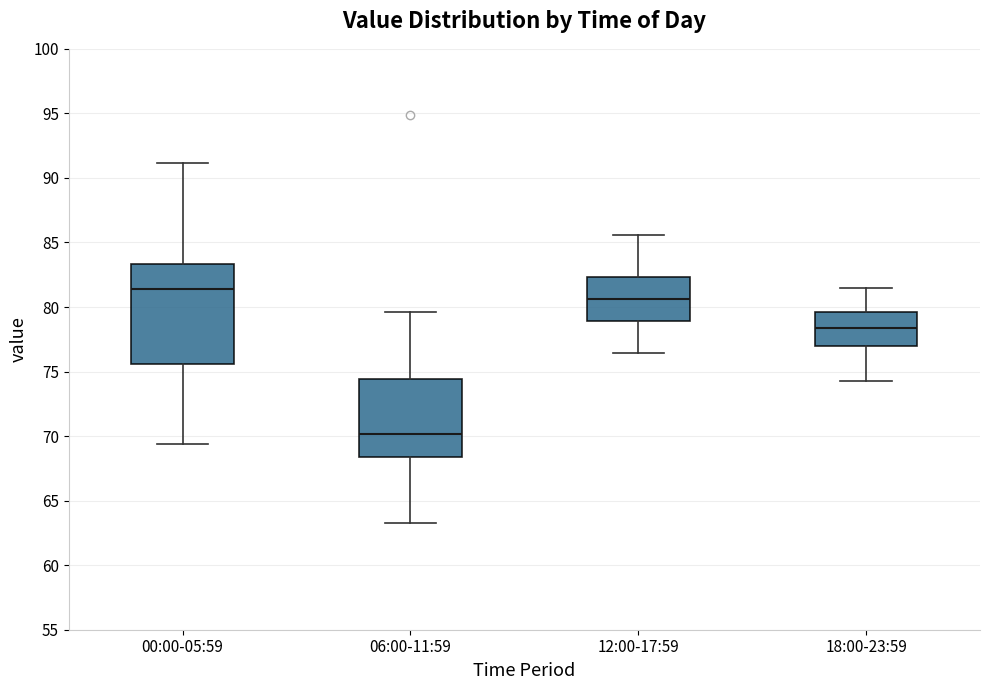

Reading left to right, transcribe this box plot: for each box, give where its median line is, the range the box spans, and where its two whiskers end, as read against the y-axis. The values are not printed on the chart, so give them approximately, as read against the axis.

00:00-05:59: median 81.5, box 75.5 to 83.5, whiskers 69.5 to 91.0
06:00-11:59: median 70.0, box 68.5 to 74.5, whiskers 63.5 to 79.5
12:00-17:59: median 80.5, box 79.0 to 82.5, whiskers 76.5 to 85.5
18:00-23:59: median 78.5, box 77.0 to 79.5, whiskers 74.5 to 81.5